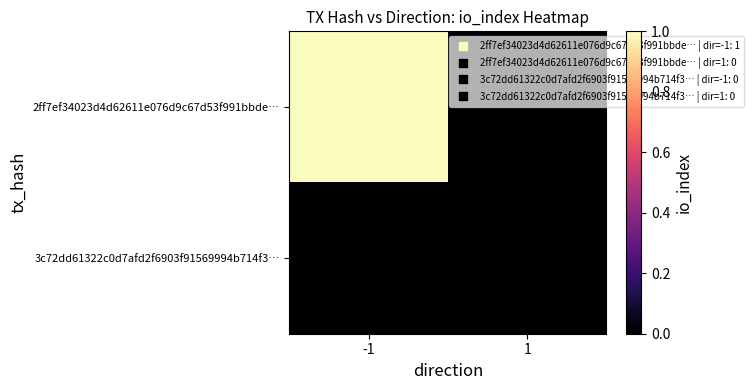

Reading left to right, transcribe all the data shown in this chart.

2ff7ef34023d4d62611e076d9c67d53f991bbde…: -1=1	1=0
3c72dd61322c0d7afd2f6903f91569994b714f3…: -1=0	1=0